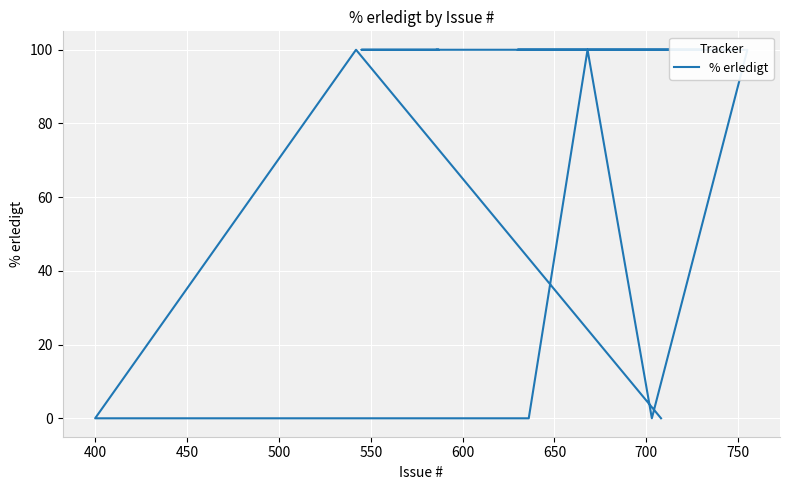

True or false: the data has more than 0 interior local peaks.

True